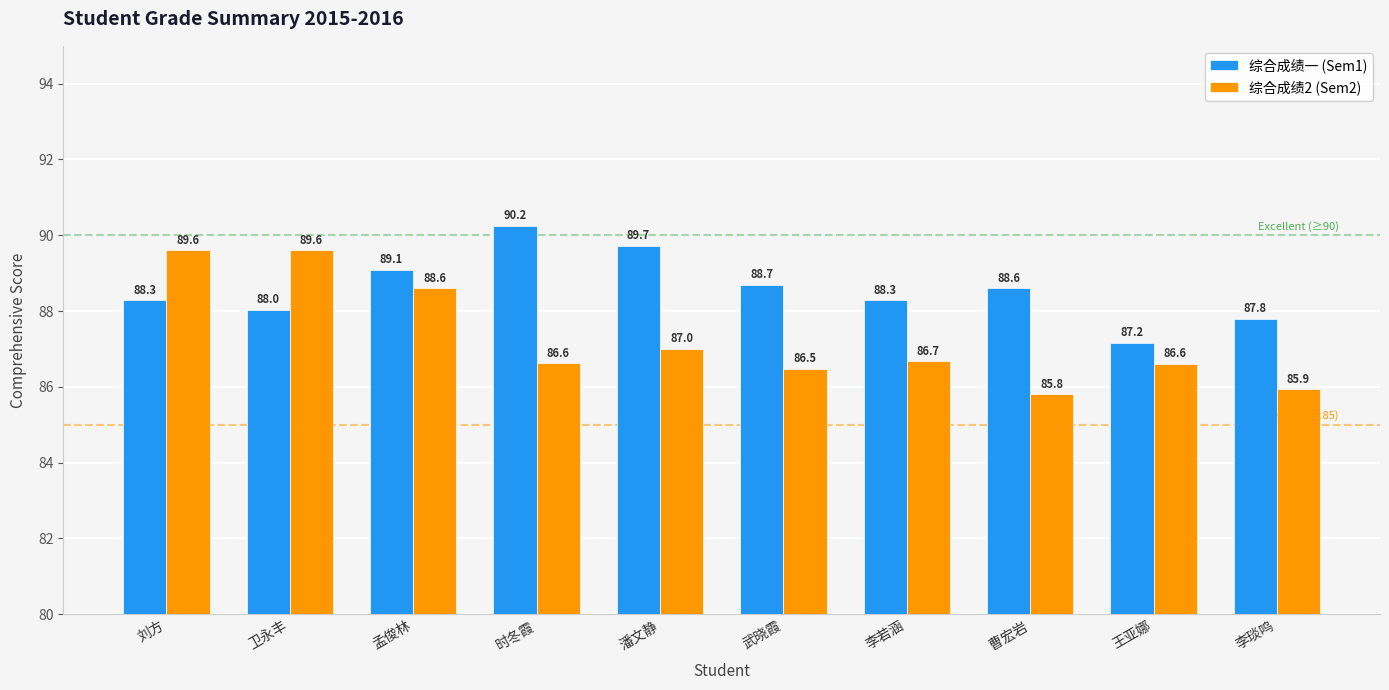

Reading left to right, extract all data points from this chart.

综合成绩一 (Sem1): 刘方=88.3	卫永丰=88.0	孟俊林=89.1	时冬霞=90.2	潘文静=89.7	武晓霞=88.7	李若涵=88.3	曹宏岩=88.6	王亚娜=87.2	李琰鸣=87.8
综合成绩2 (Sem2): 刘方=89.6	卫永丰=89.6	孟俊林=88.6	时冬霞=86.6	潘文静=87.0	武晓霞=86.5	李若涵=86.7	曹宏岩=85.8	王亚娜=86.6	李琰鸣=85.9